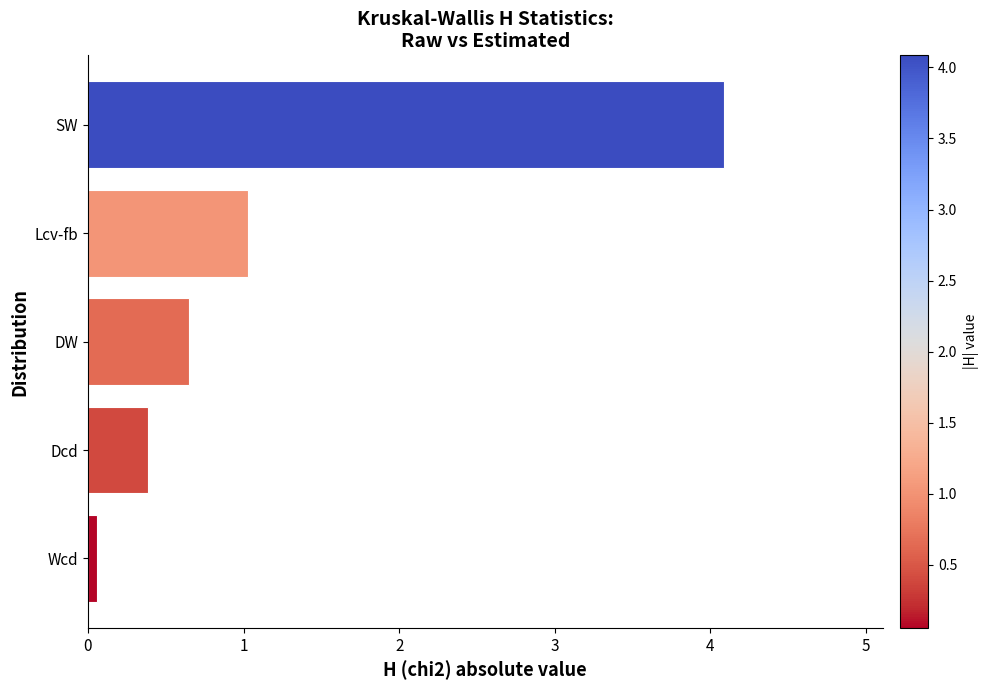

Reading bottom to top, transcribe all the data shown in this chart.

Wcd=0.1	Dcd=0.4	DW=0.6	Lcv-fb=1.0	SW=4.1